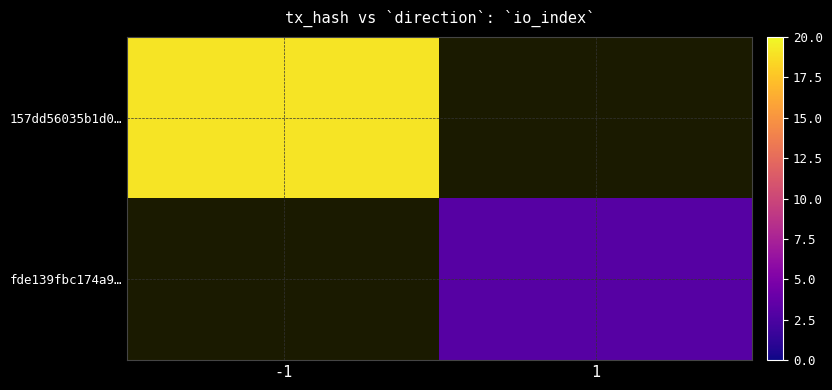

Is it true that fde139fbc174a9… equals 4.5 at 1?

False